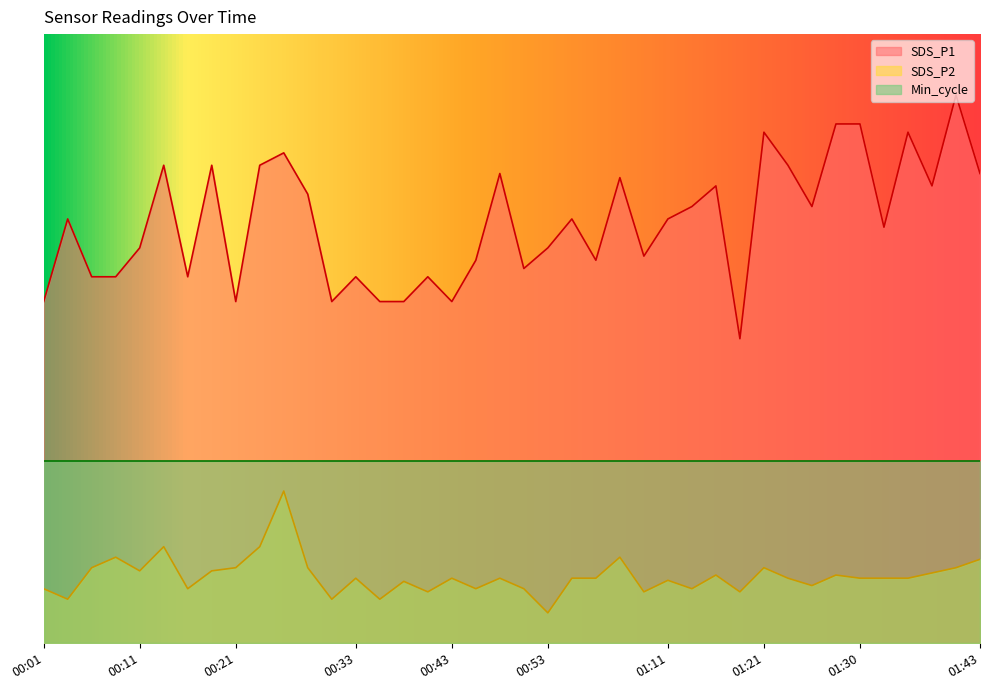

What is the highest value of the SDS_P2 series?

25.0